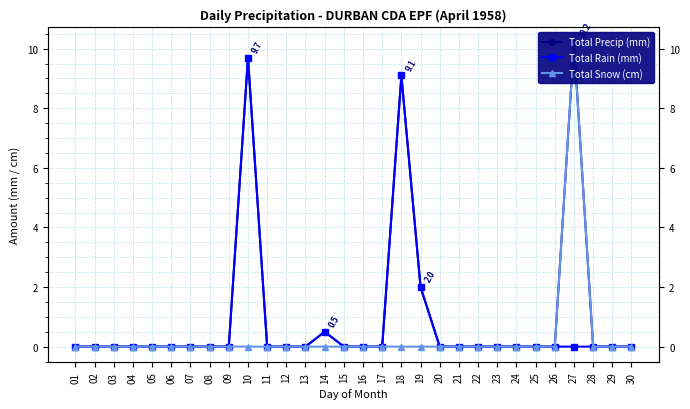

The Total Snow (cm) series shows 0.0 at 11. True or false?

True